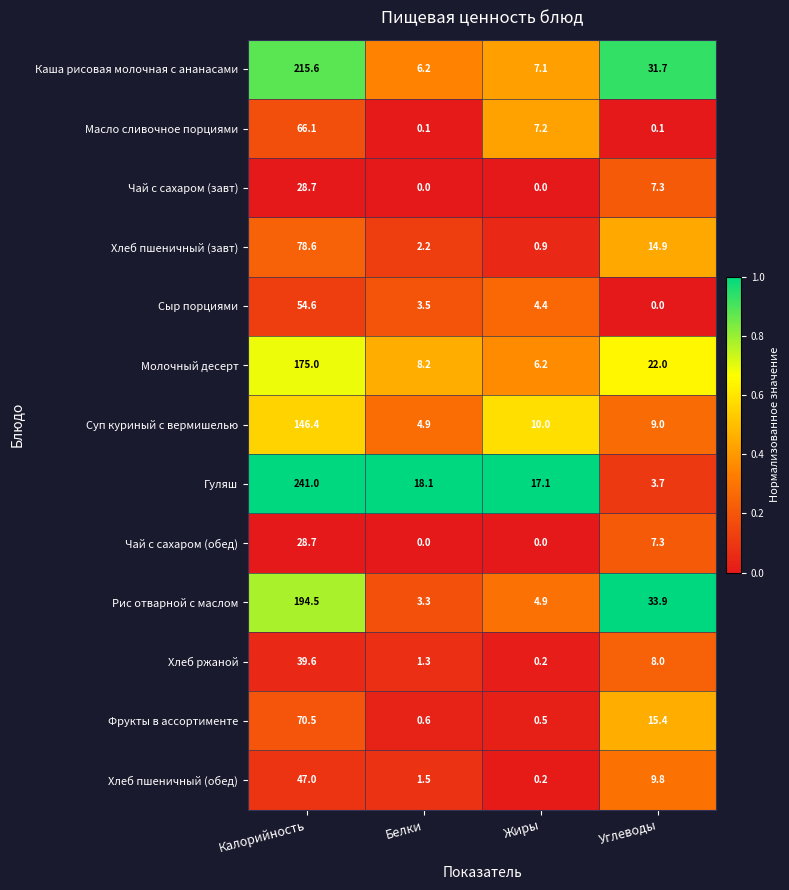

What is the difference between the highest and lowest values at Калорийность?

212.3